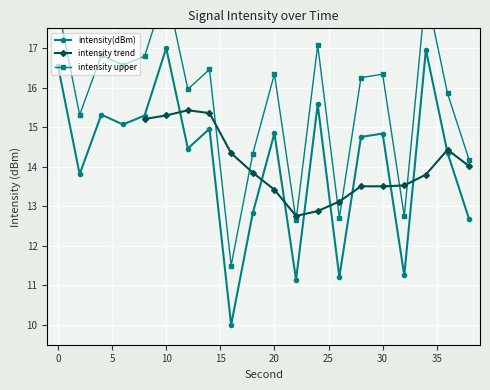

List the labels in order of value, smallest first.

16, 22, 26, 32, 38, 18, 2, 36, 12, 28, 30, 20, 14, 6, 8, 4, 24, 0, 34, 10